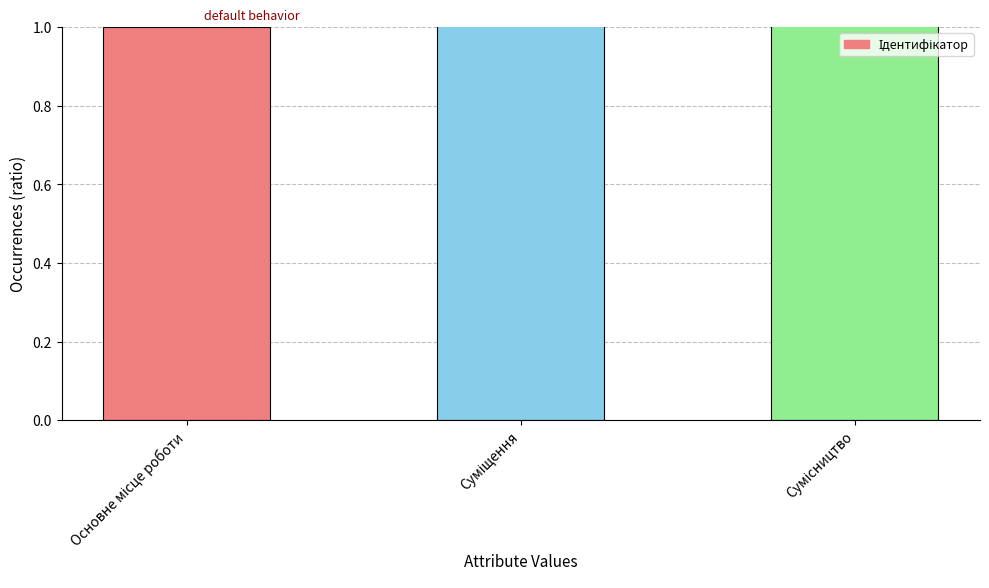

How many data points are less than 2?

1